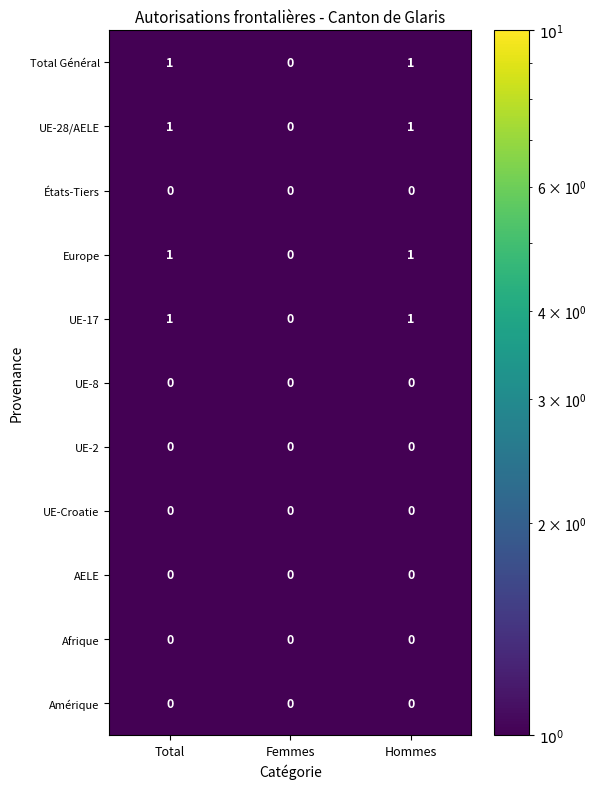

True or false: UE-28/AELE has a value of 2 at Total.

False